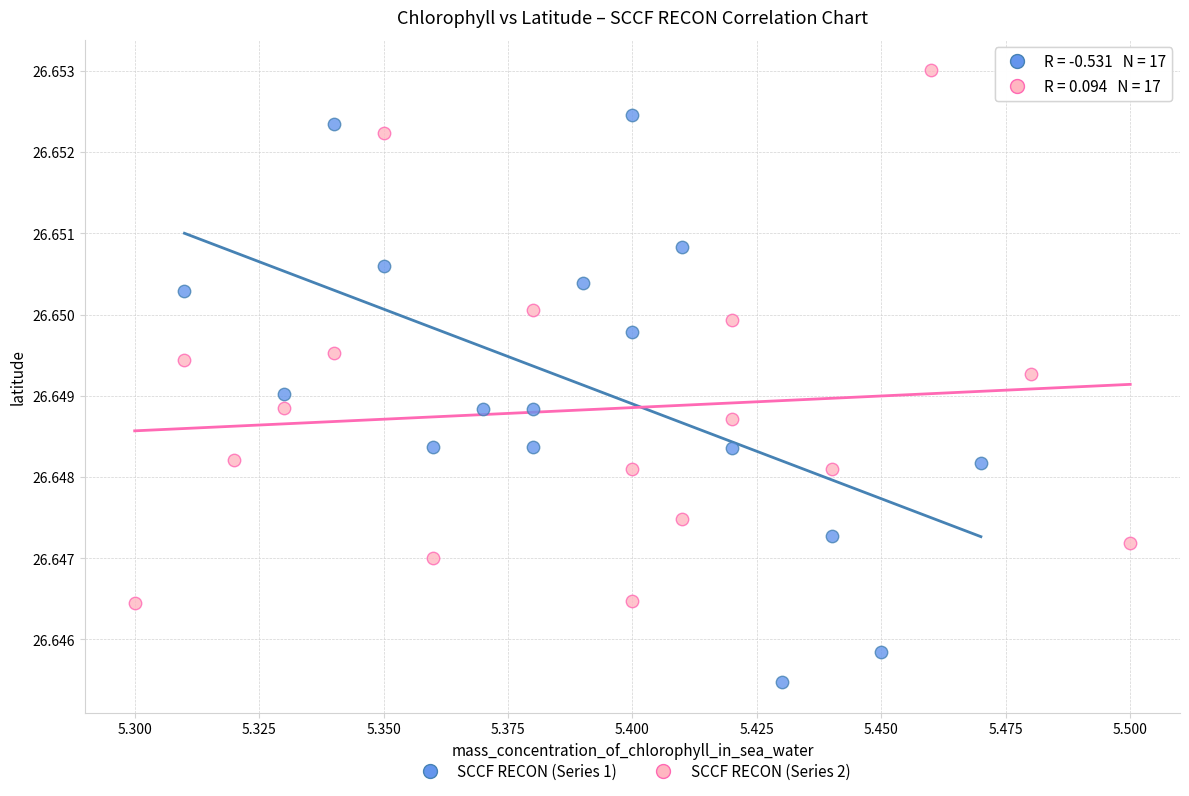

What are all the series names shown in the legend?

SCCF RECON (Series 1), SCCF RECON (Series 2)